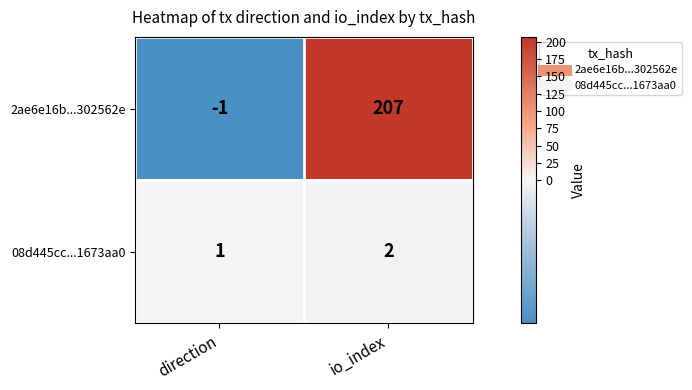

Rank the series by their average value, from lowest to highest.

08d445cc...1673aa0, 2ae6e16b...302562e